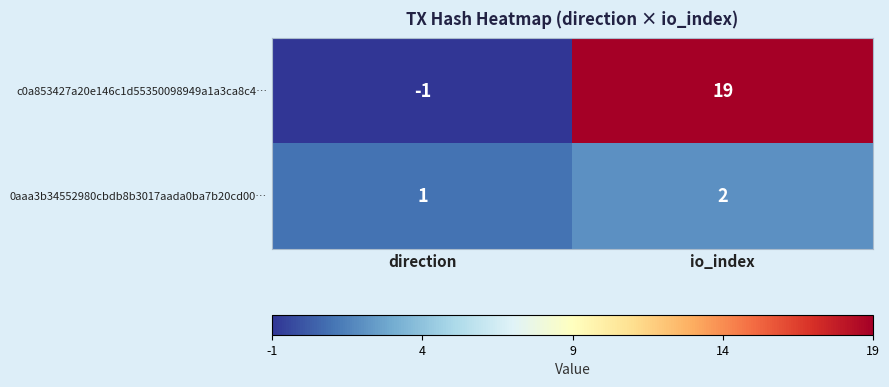

At which category is the sum across all series the highest?

io_index